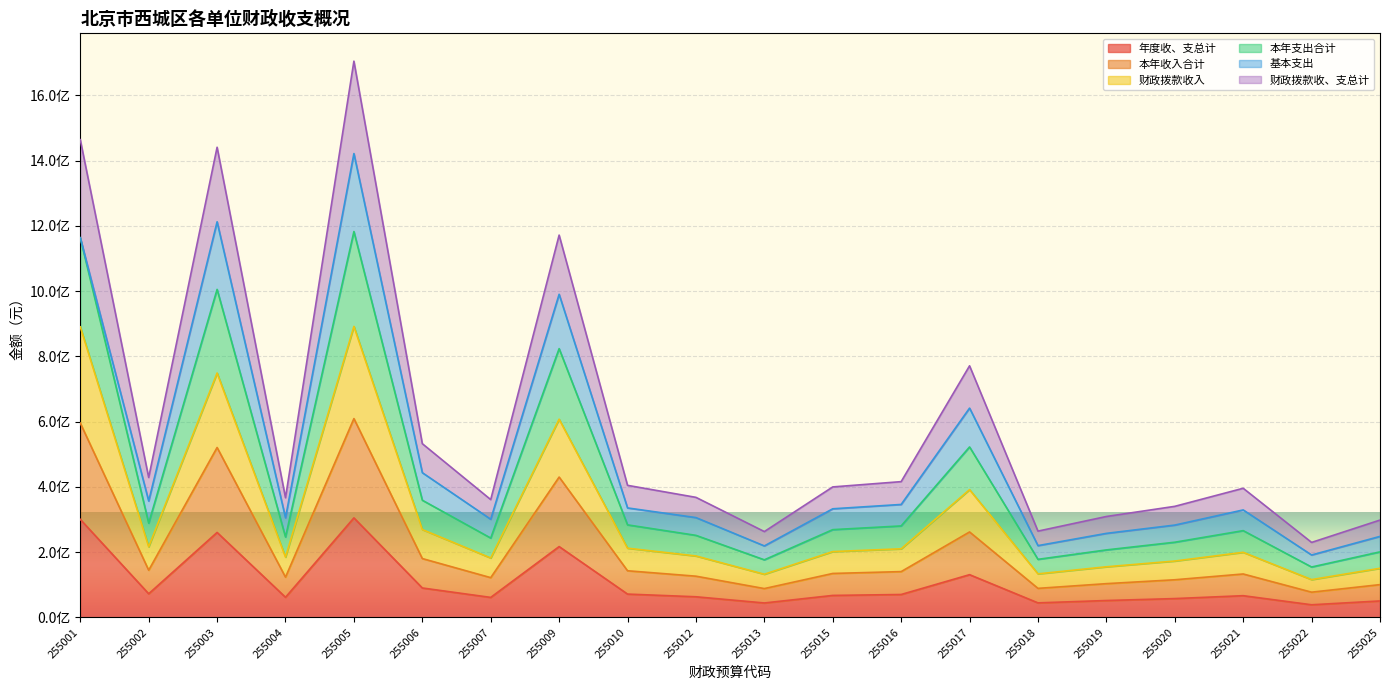

What is the value of the 财政拨款收入 point at the 9th from the left?

212148491.6